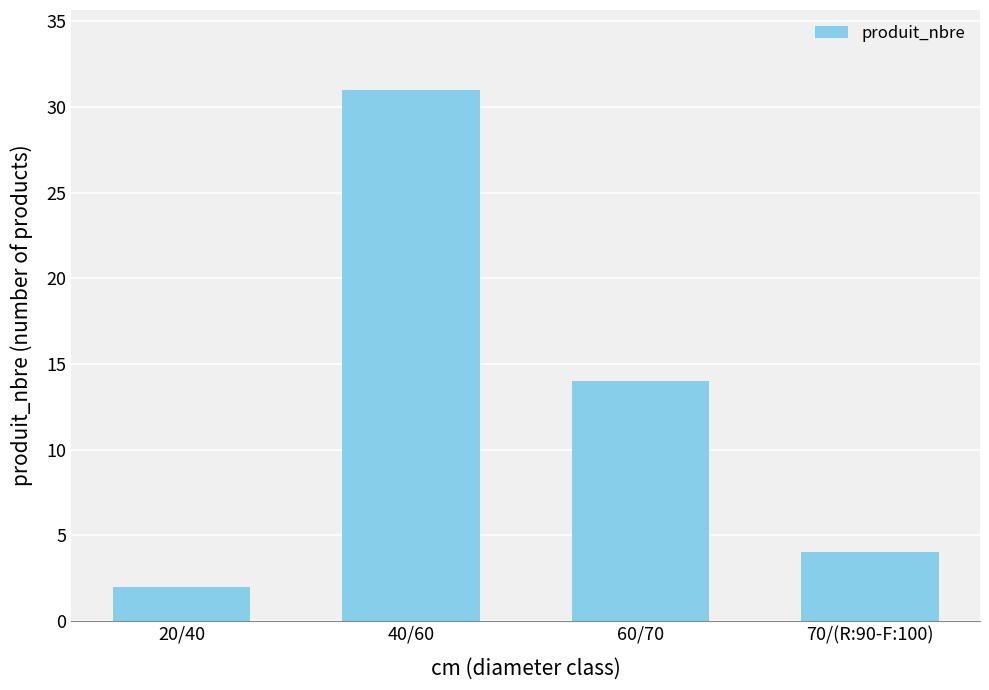

How many distinct data groups are displayed?

1